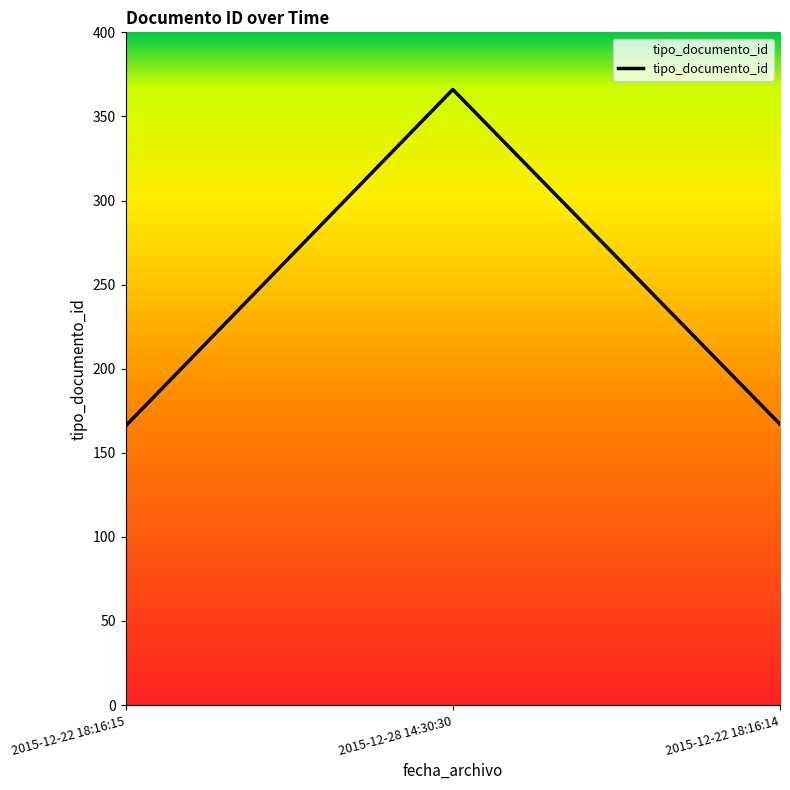

Read the value at 2015-12-28 14:30:30, to the nearest 5.

365